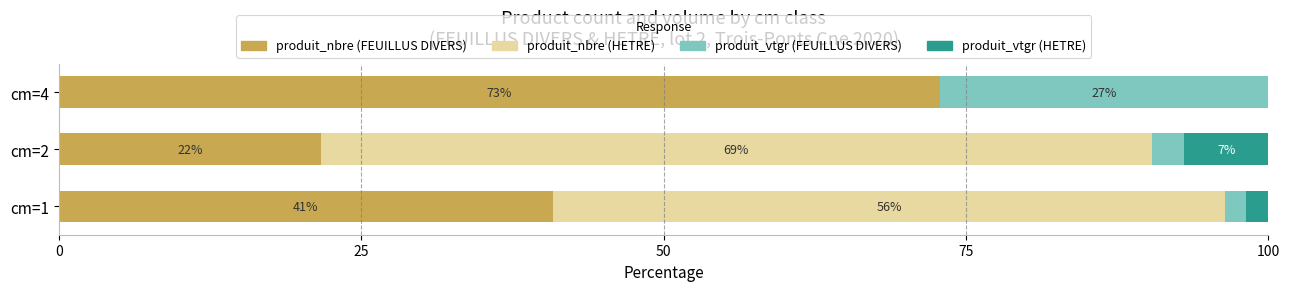

What is the total value across all series at cm=4?

100.0